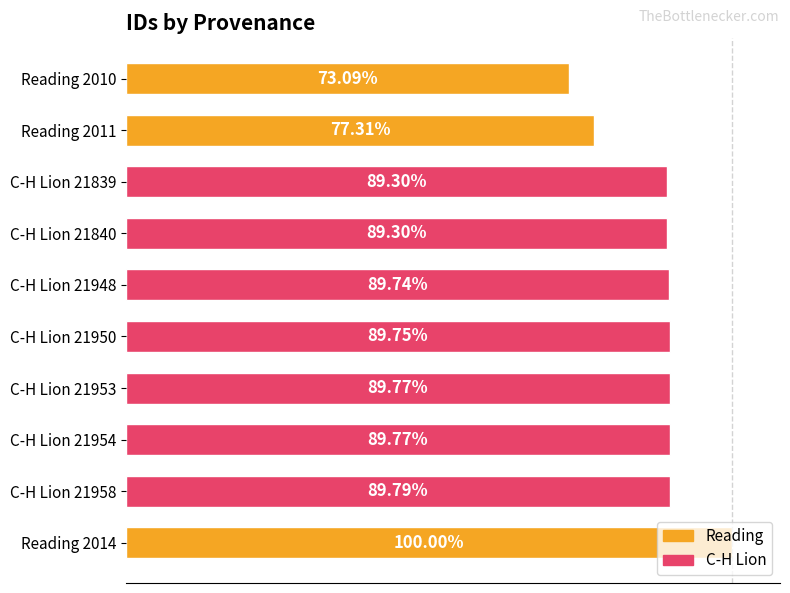

Does the chart contain any negative values?

No